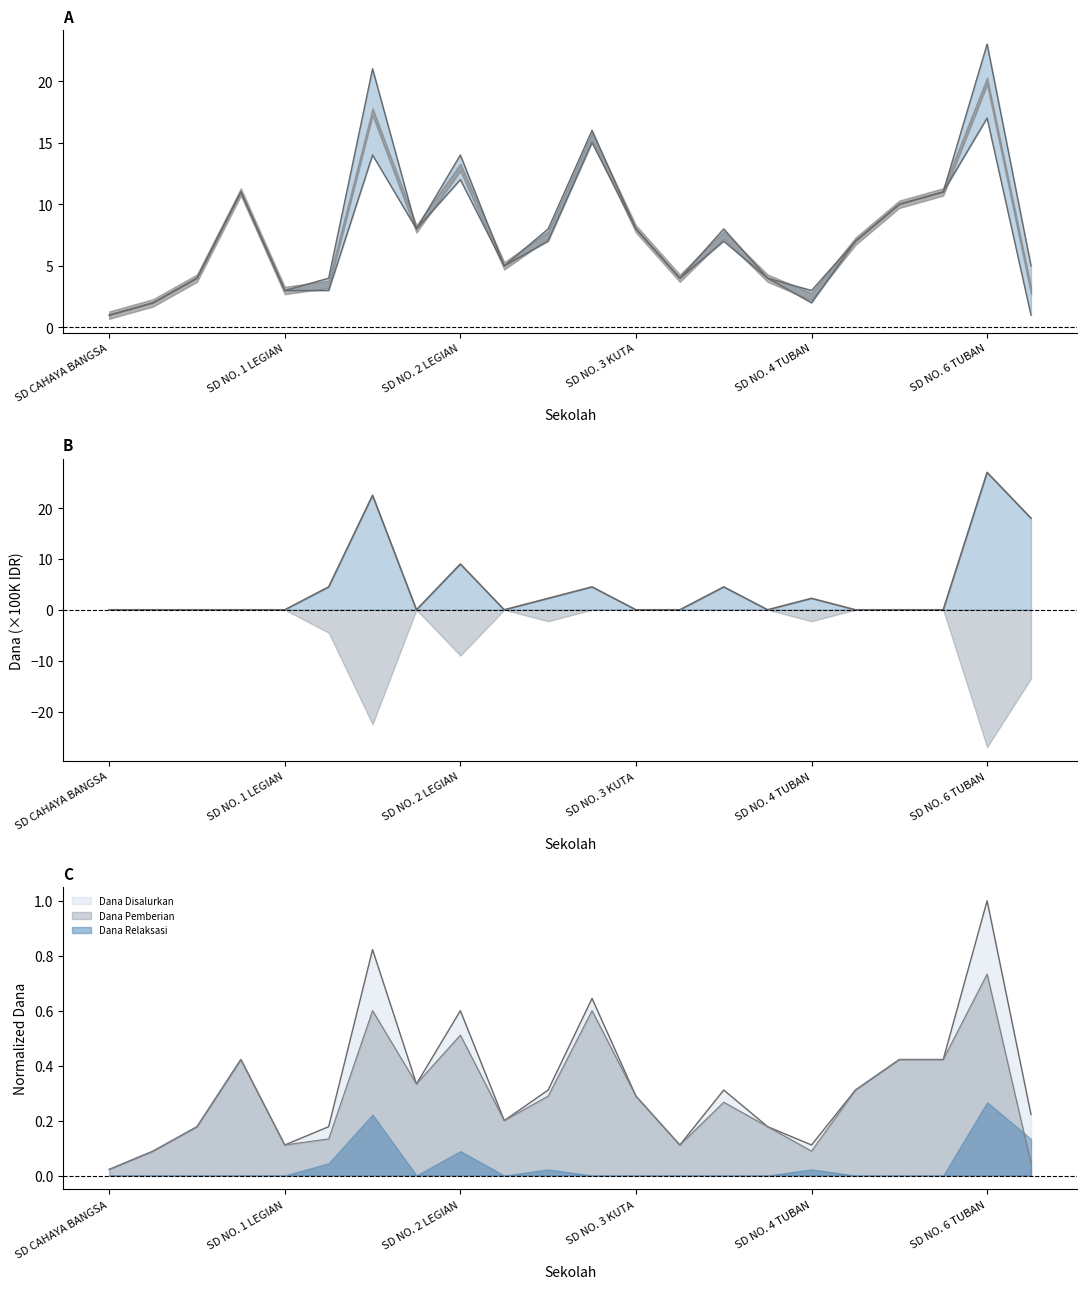

What is the greatest value displayed?

23.0